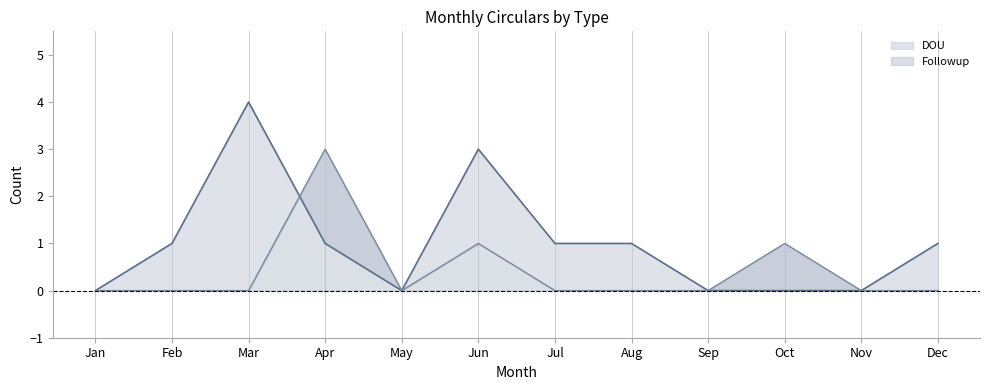

Which series has the largest total across all categories?

DOU